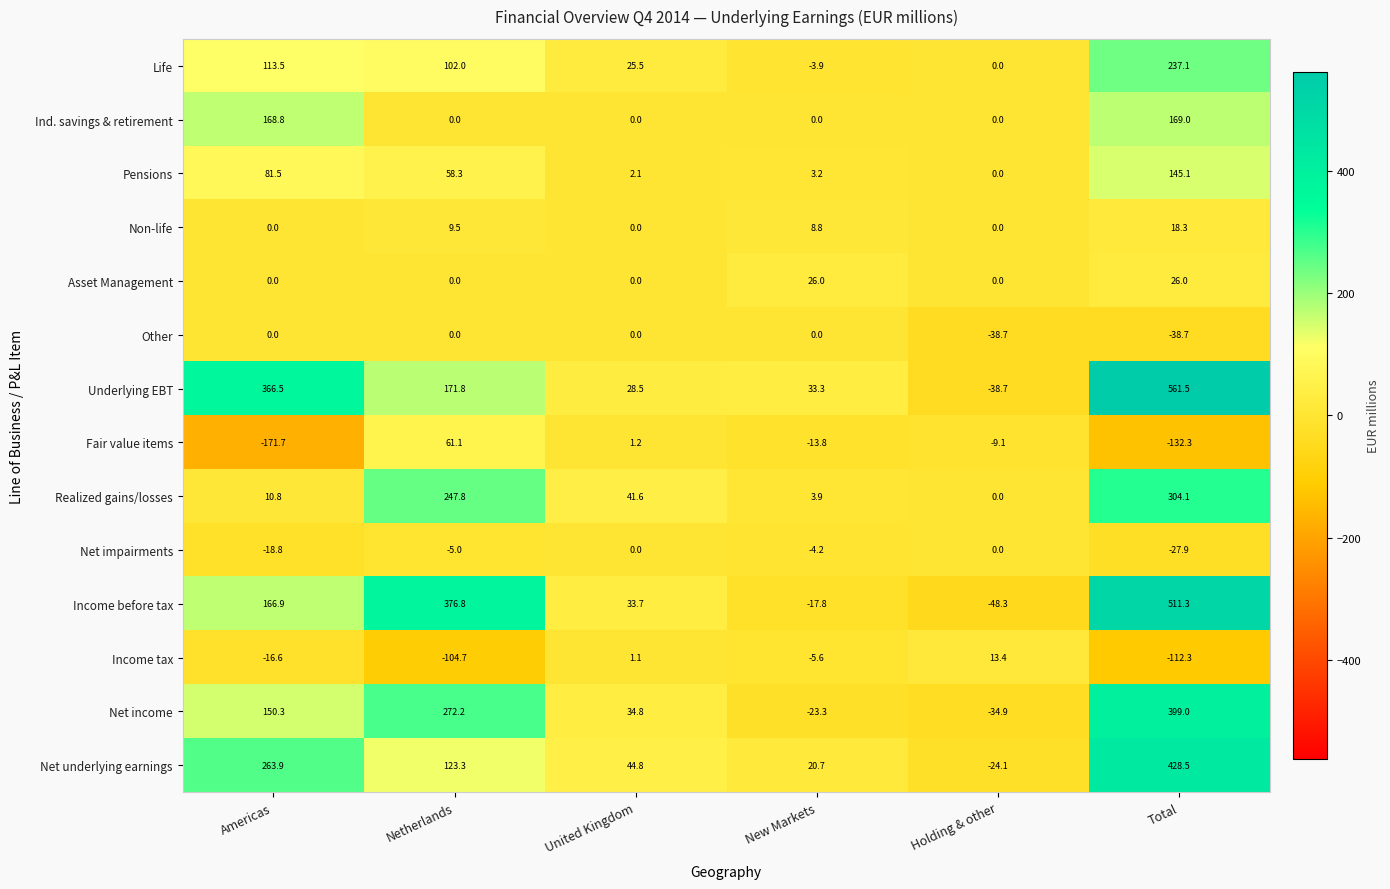

How many series are shown in this chart?

14